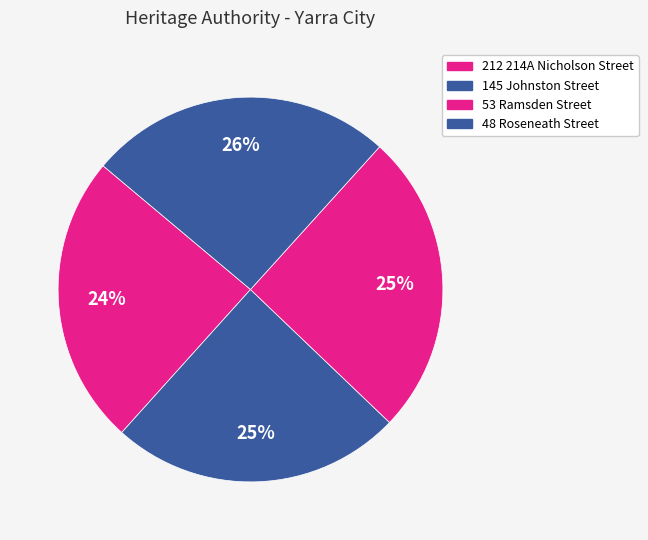

To the nearest percent, what is the difference between the 53 Ramsden Street and 212 214A Nicholson Street slice percentages?

1%